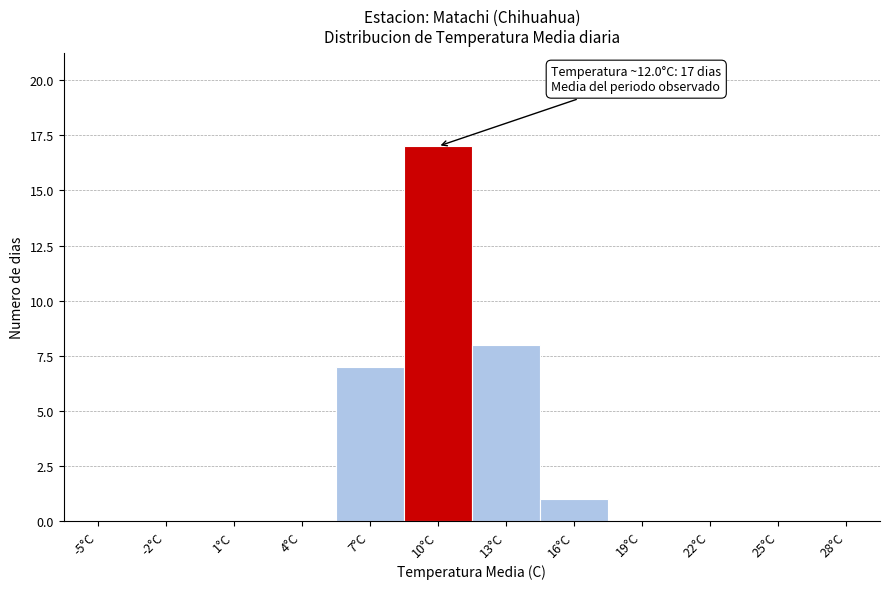

Reading left to right, what are all the values shown in this chart?

-5°C=0	-2°C=0	1°C=0	4°C=0	7°C=7	10°C=17	13°C=8	16°C=1	19°C=0	22°C=0	25°C=0	28°C=0